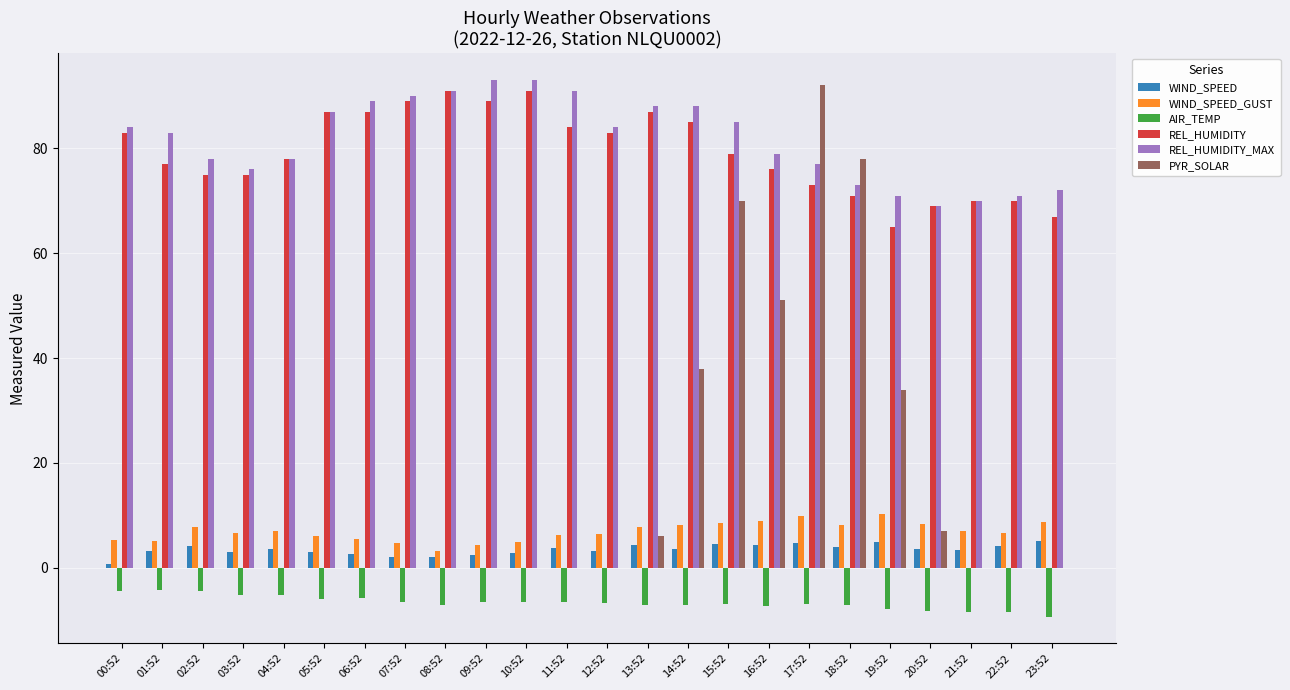

What is the total value across all series at 05:52?

177.2